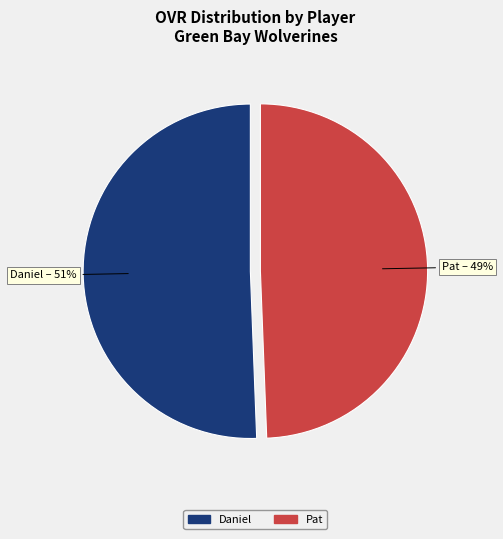

What percentage is the Daniel slice, to the nearest percent?

51%